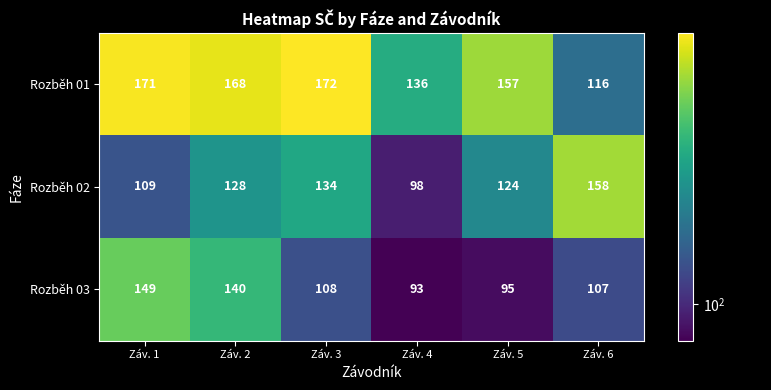

Reading left to right, list all the values displayed in this chart.

Rozběh 01: 171	168	172	136	157	116
Rozběh 02: 109	128	134	98	124	158
Rozběh 03: 149	140	108	93	95	107